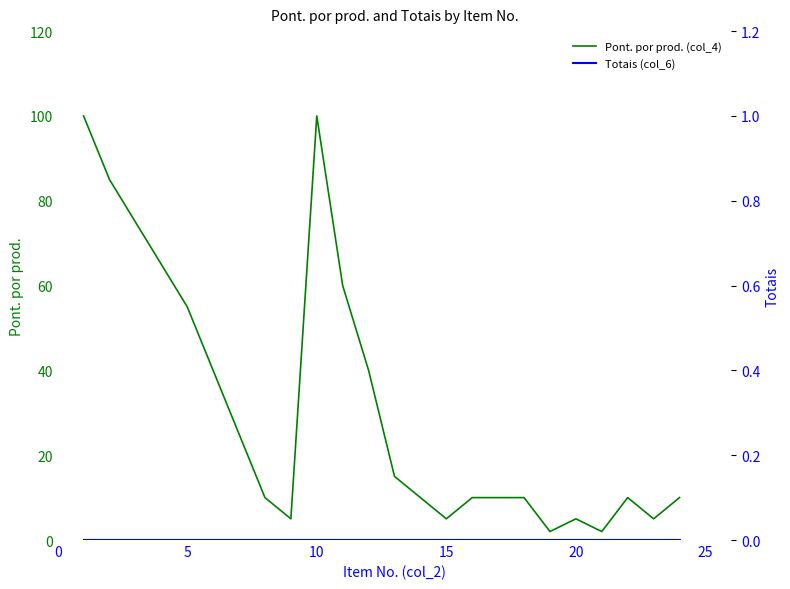

The Pont. por prod. (col_4) series shows 1 at 20. True or false?

False